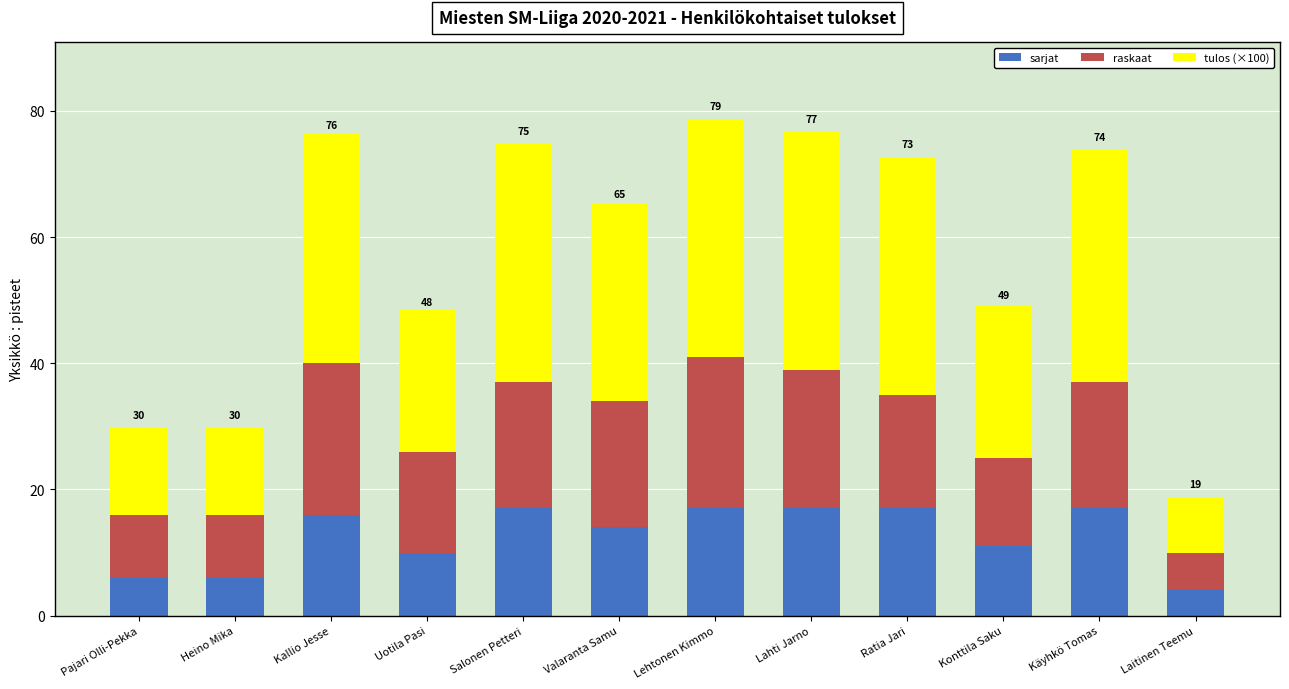

What is the sum of all sarjat values?

152.0